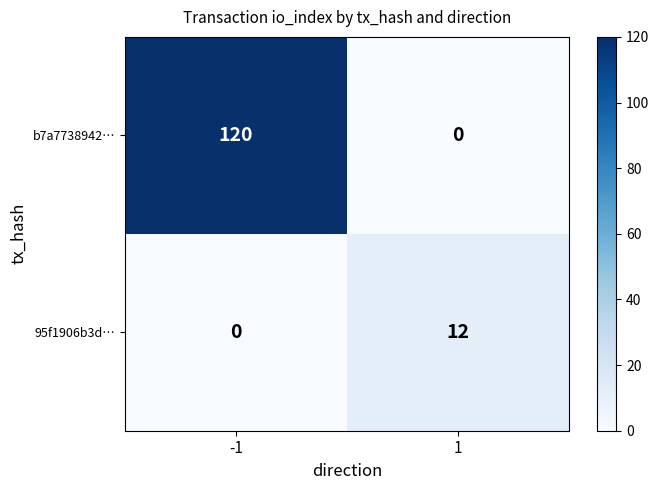

At how many categories does at least one series exceed 88?

1